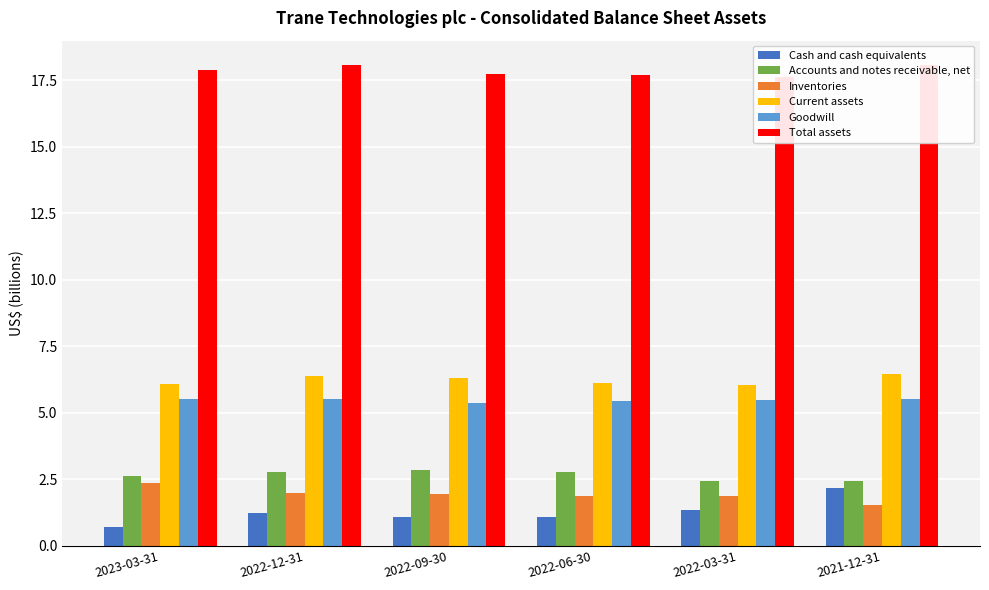

What is the label of the 3rd bar from the left?

2022-09-30